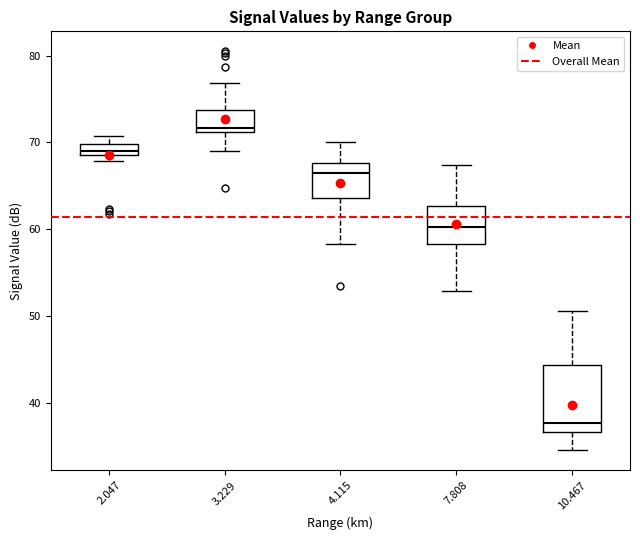

Which box has the highest median line?

3.229